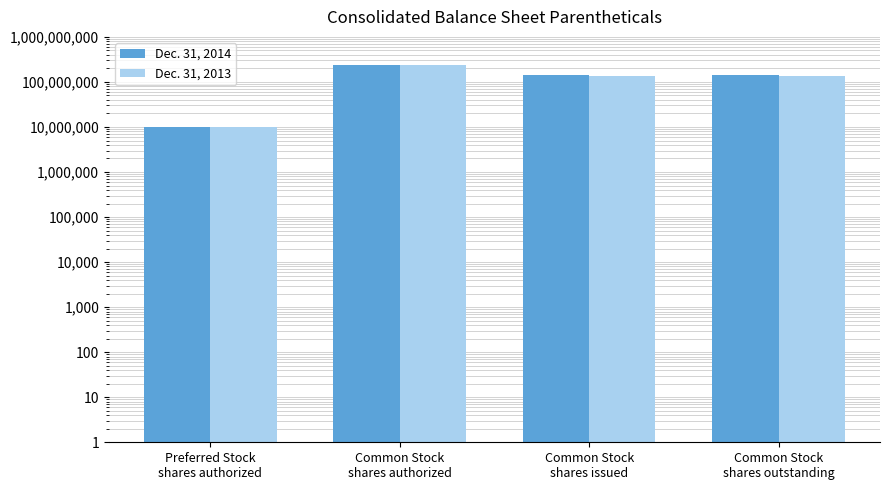

What is the label of the 2nd bar from the right?

Common Stock
shares issued